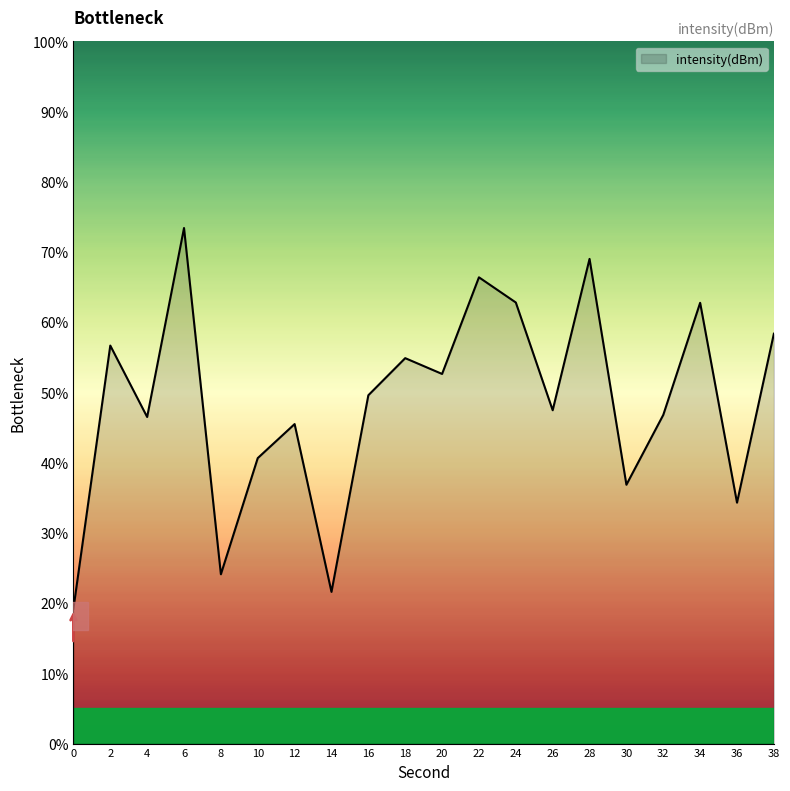

What is the smallest value displayed?

19.2